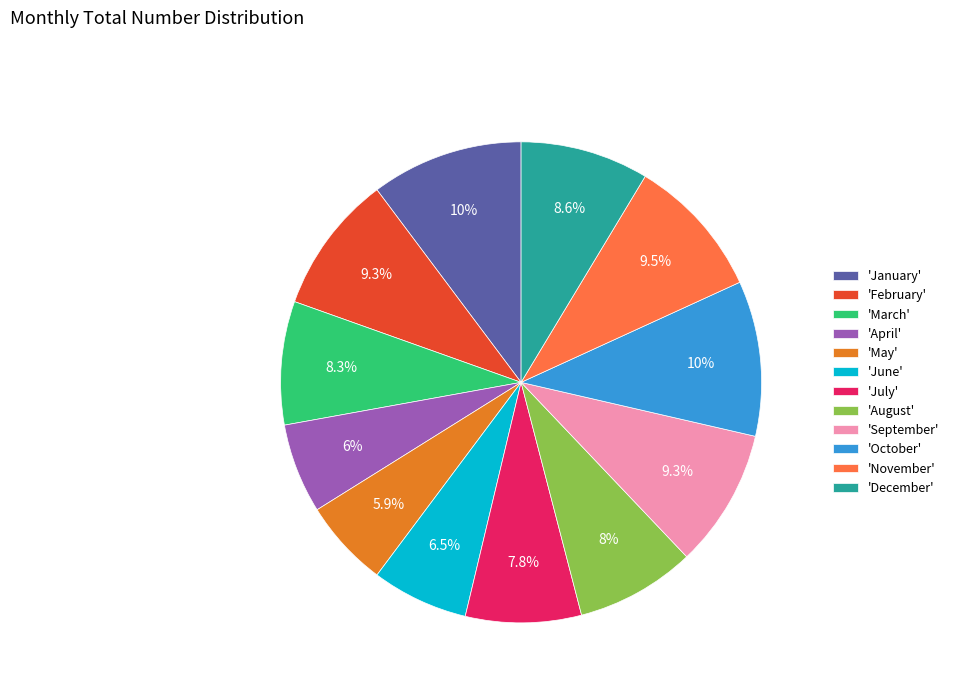

Approximately how many times larger is the value at 'April' compared to 'July'?

0.8